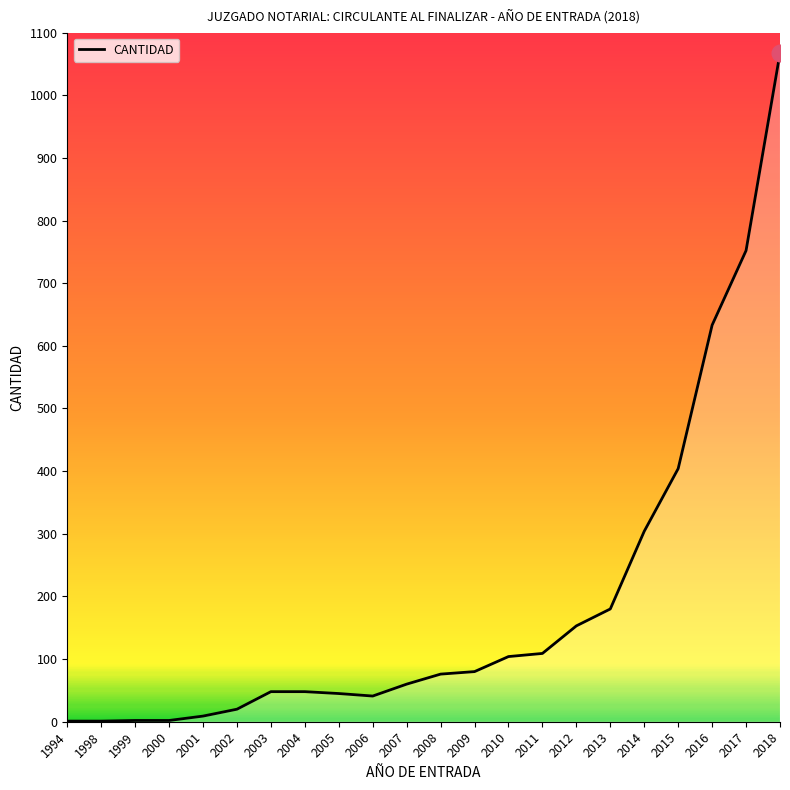

What is the minimum value shown in the chart?

1